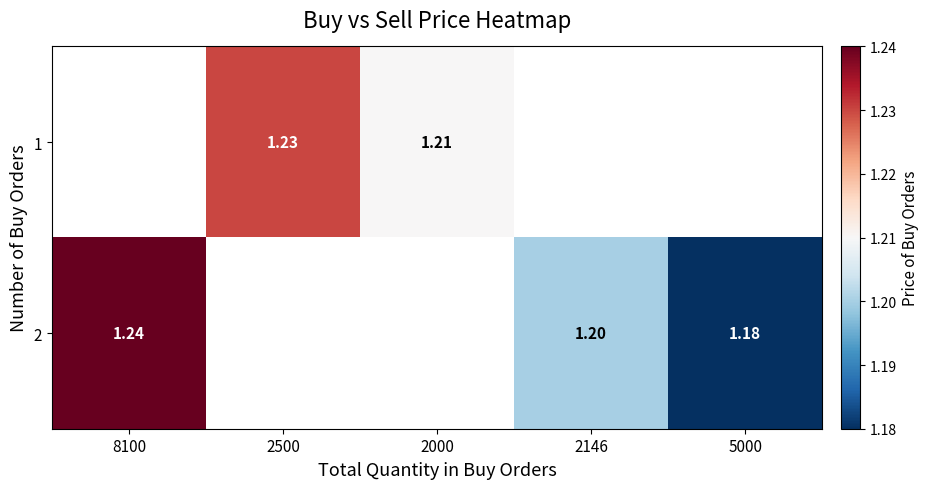

Which category has the highest value in the 1 series?

8100